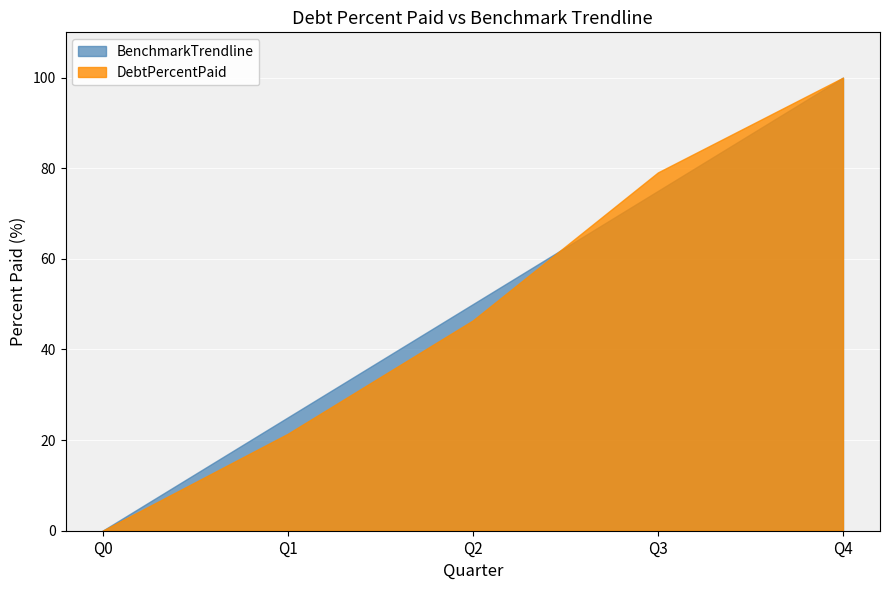

Which series changed the most between Q2 and Q3?

DebtPercentPaid